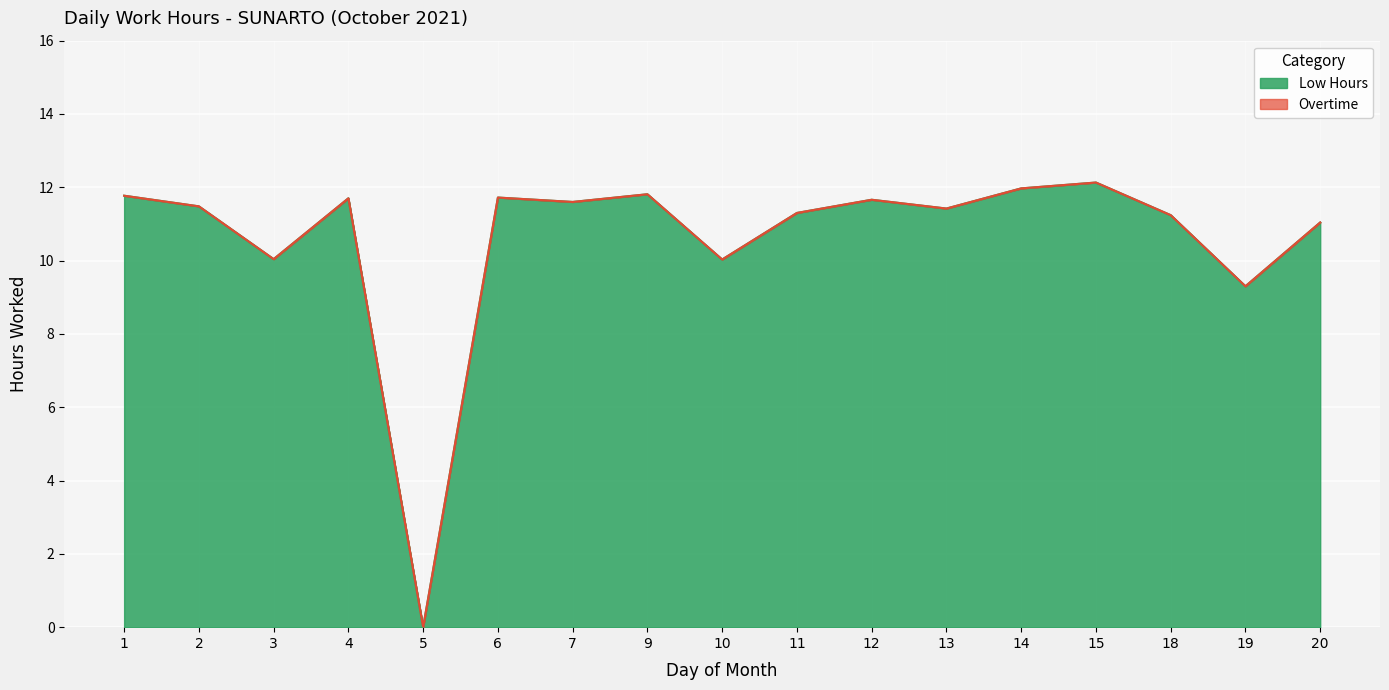

What is the value of the 17th point from the left?

11.0